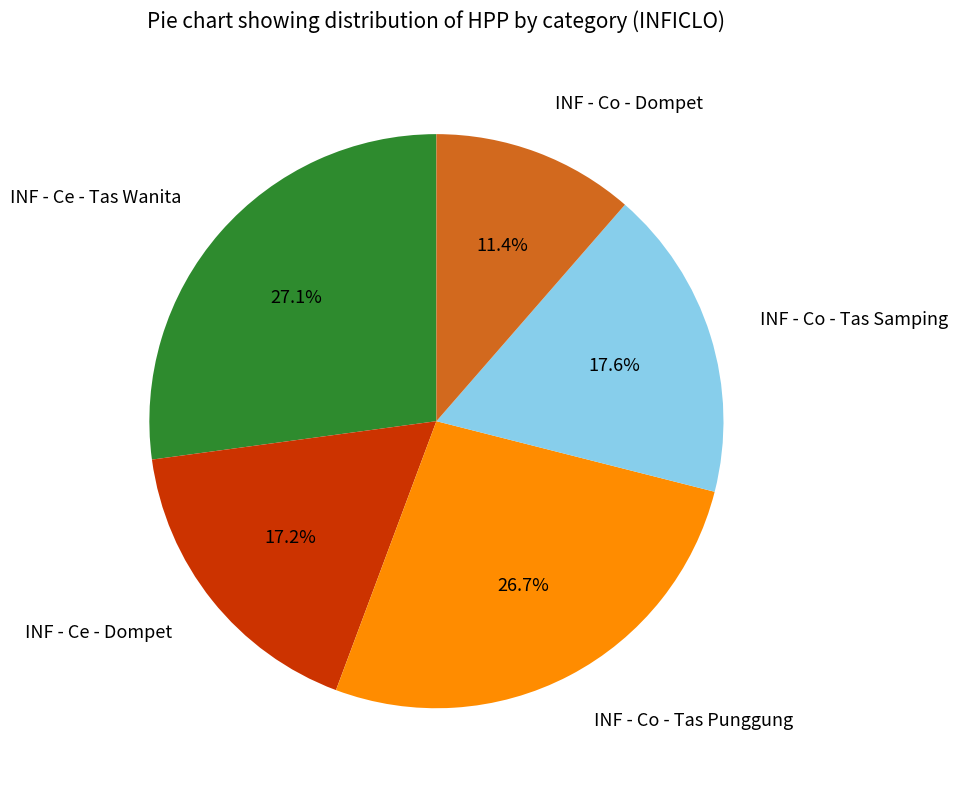

How many slices are in this pie chart?

5